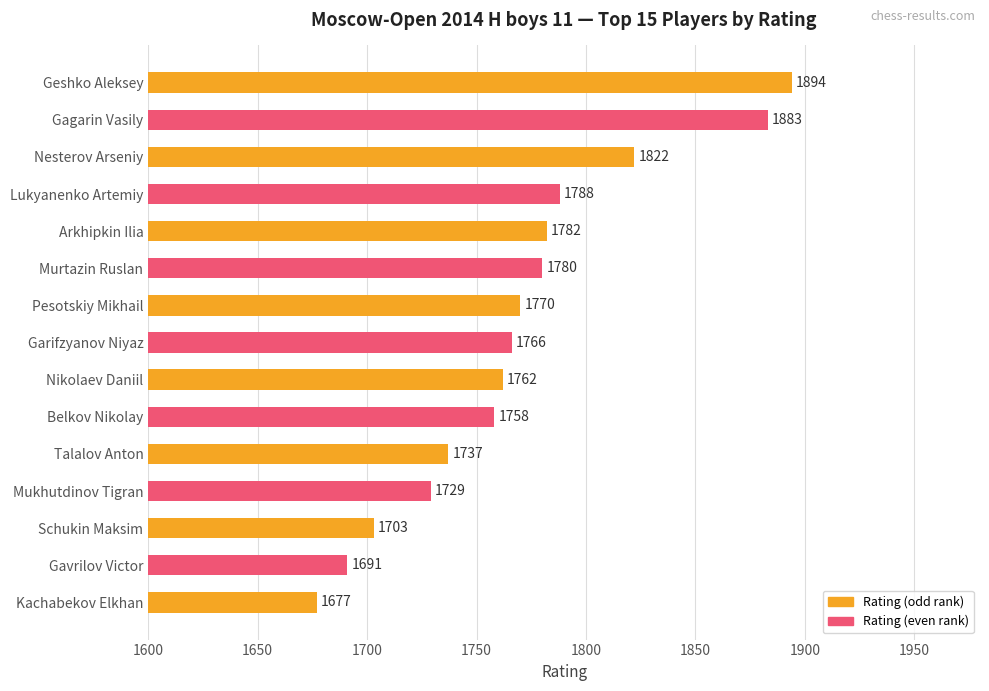

What is the difference between the second highest and minimum values?

206